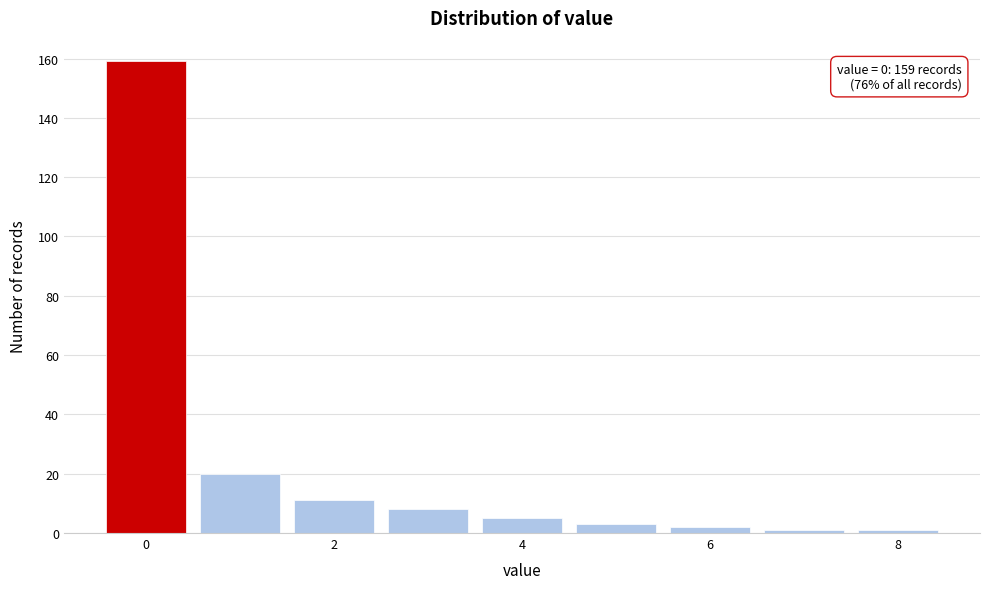

Which range on the x-axis has the tallest bar?

-0.5 to 0.5